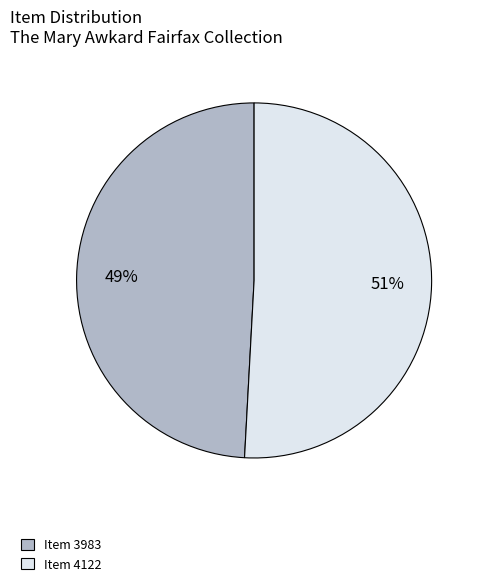

Does any single category account for the majority?

Yes